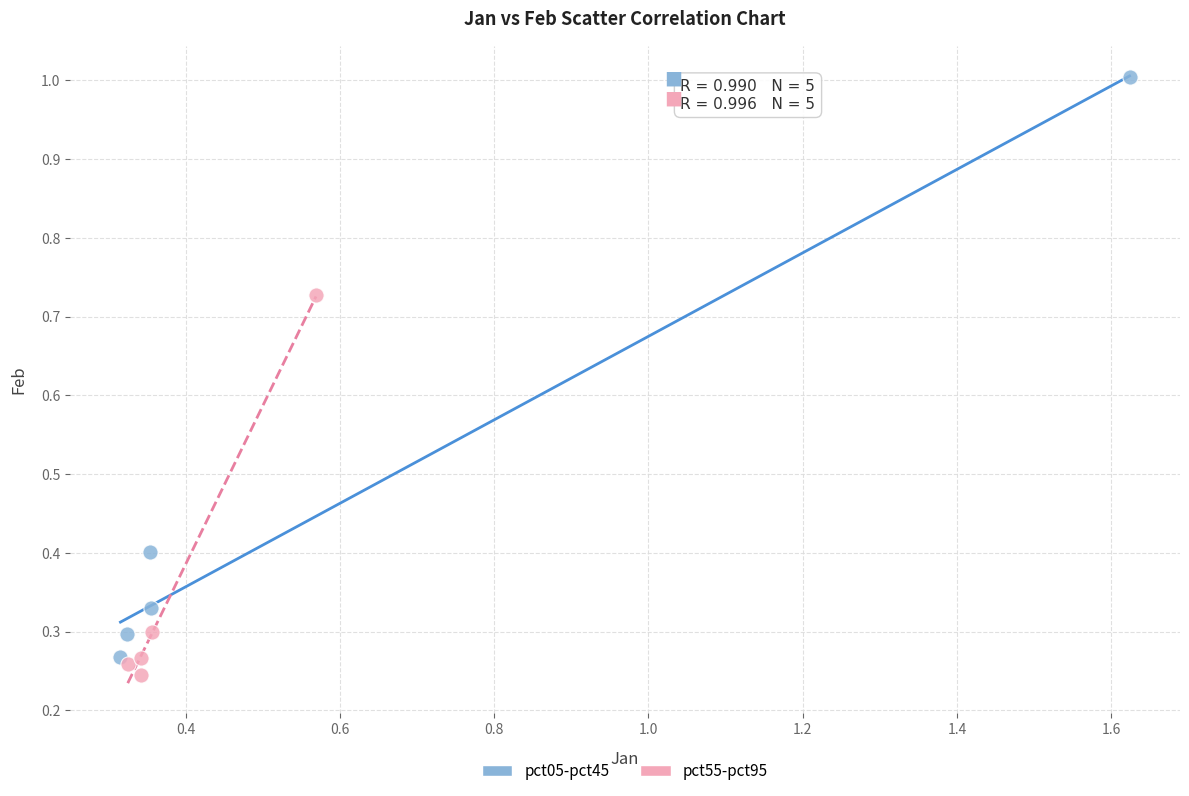

Which series has the largest Y range (max minus min)?

pct05-pct45